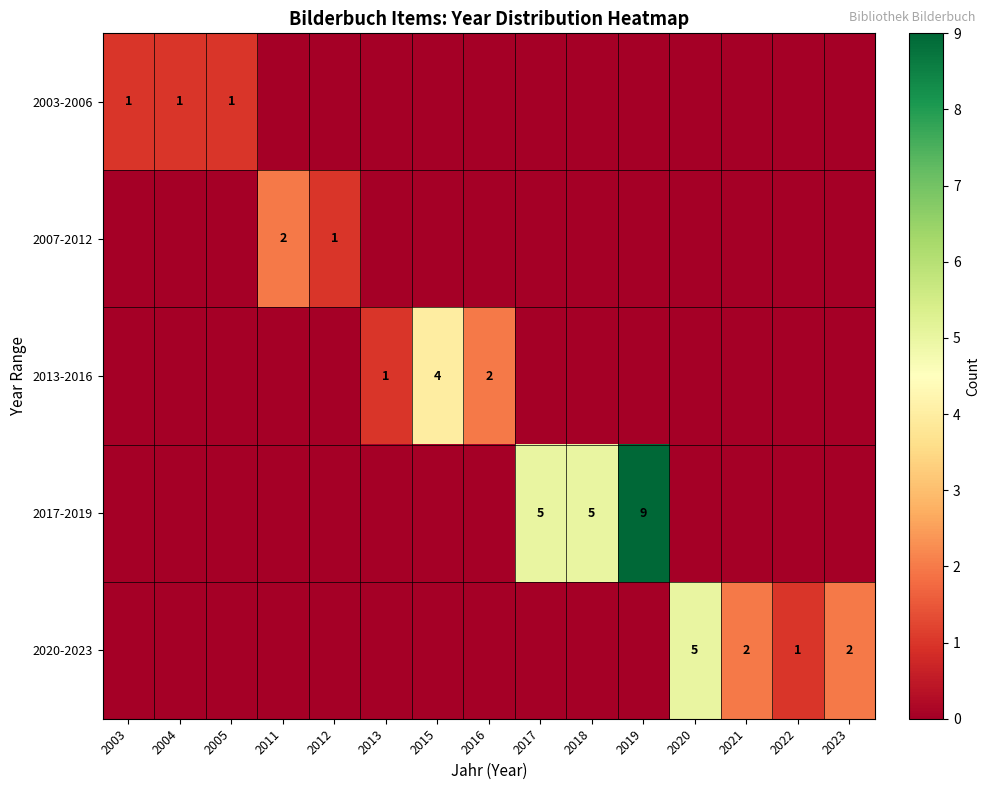

The value of 2007-2012 at 2012 is 1. True or false?

True